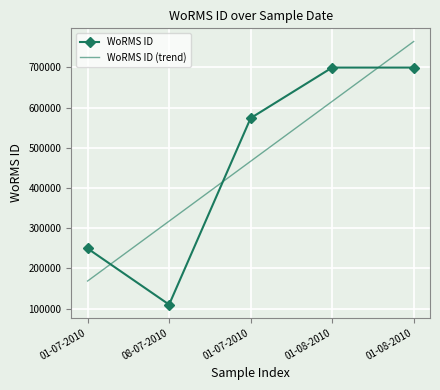

What are all the series names shown in the legend?

WoRMS ID, WoRMS ID (trend)